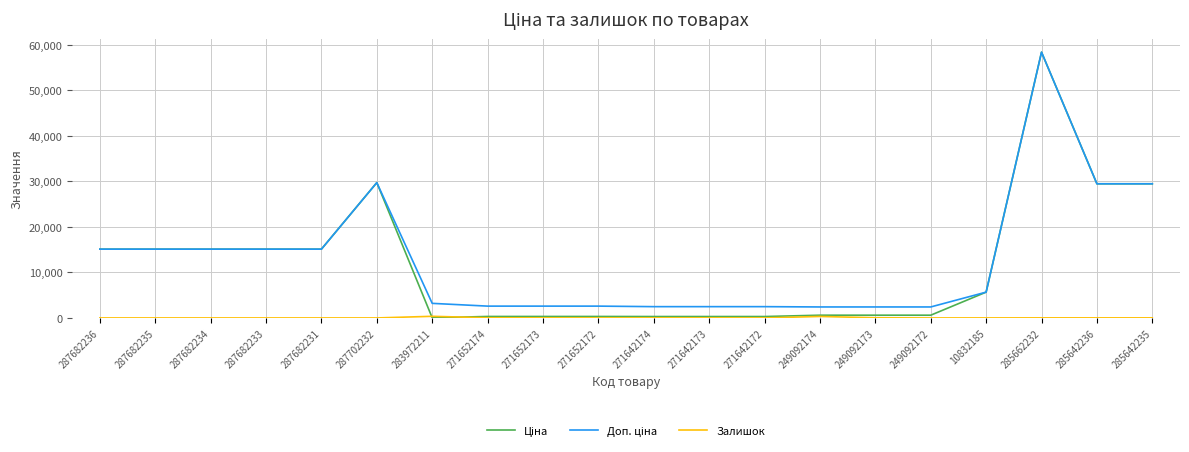

What is the total value across all series at 287682234?

30240.0